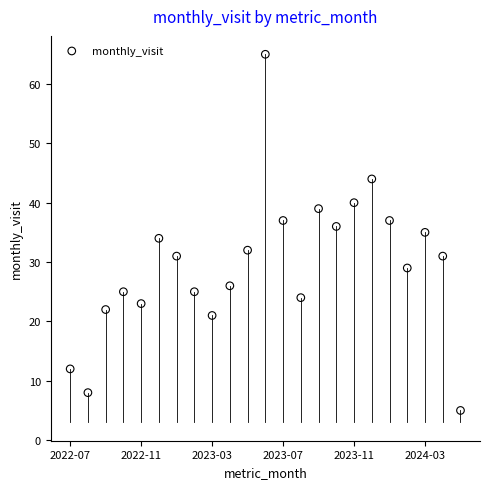

What is the range of Y values (max minus min)?

60